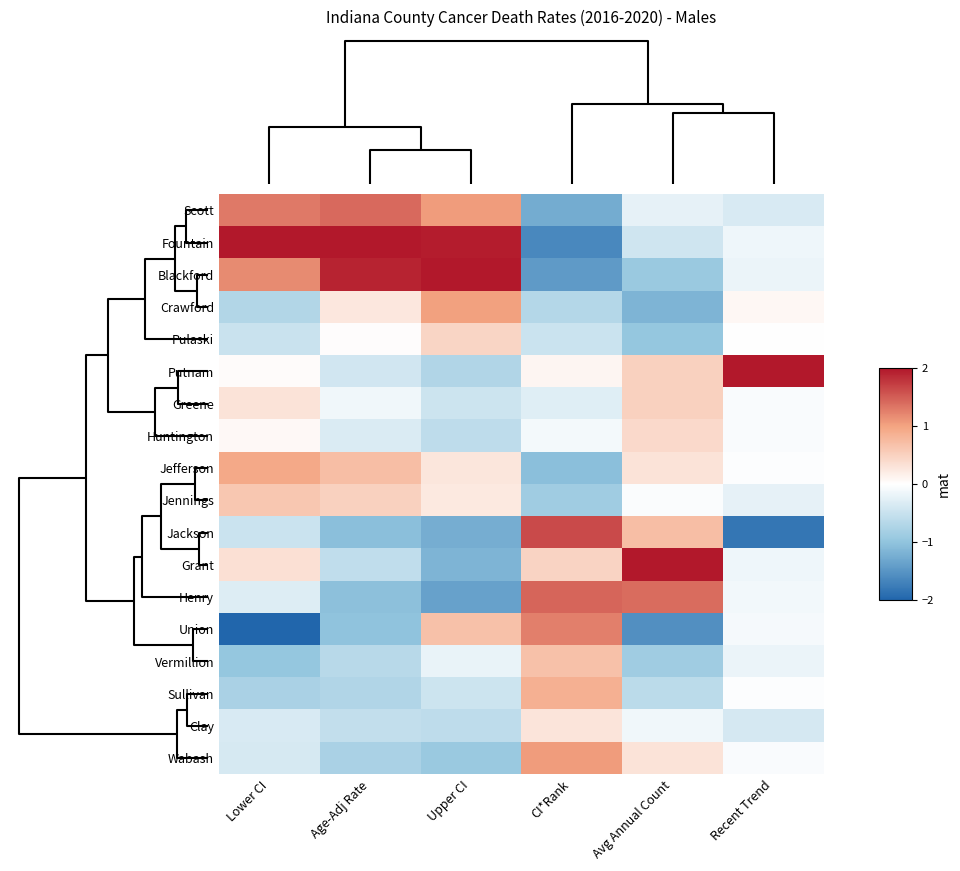

Reading left to right, transcribe all the data shown in this chart.

Scott: Lower CI=1.3	Age-Adj Rate=1.4	Upper CI=1.1	CI*Rank=-1.3	Avg Annual Count=-0.2	Recent Trend=-0.4
Fountain: Lower CI=2.0	Age-Adj Rate=2.0	Upper CI=2.0	CI*Rank=-1.6	Avg Annual Count=-0.4	Recent Trend=-0.2
Blackford: Lower CI=1.2	Age-Adj Rate=1.9	Upper CI=2.0	CI*Rank=-1.4	Avg Annual Count=-0.9	Recent Trend=-0.2
Crawford: Lower CI=-0.7	Age-Adj Rate=0.3	Upper CI=1.0	CI*Rank=-0.7	Avg Annual Count=-1.2	Recent Trend=0.1
Pulaski: Lower CI=-0.5	Age-Adj Rate=0.0	Upper CI=0.5	CI*Rank=-0.5	Avg Annual Count=-1.0	Recent Trend=0.0
Putnam: Lower CI=0.0	Age-Adj Rate=-0.4	Upper CI=-0.7	CI*Rank=0.1	Avg Annual Count=0.5	Recent Trend=2.0
Greene: Lower CI=0.3	Age-Adj Rate=-0.1	Upper CI=-0.5	CI*Rank=-0.3	Avg Annual Count=0.5	Recent Trend=-0.1
Huntington: Lower CI=0.1	Age-Adj Rate=-0.3	Upper CI=-0.6	CI*Rank=-0.1	Avg Annual Count=0.4	Recent Trend=-0.1
Jefferson: Lower CI=0.9	Age-Adj Rate=0.7	Upper CI=0.3	CI*Rank=-1.1	Avg Annual Count=0.3	Recent Trend=-0.0
Jennings: Lower CI=0.6	Age-Adj Rate=0.5	Upper CI=0.2	CI*Rank=-0.9	Avg Annual Count=-0.0	Recent Trend=-0.2
Jackson: Lower CI=-0.5	Age-Adj Rate=-1.0	Upper CI=-1.2	CI*Rank=1.6	Avg Annual Count=0.7	Recent Trend=-1.8
Grant: Lower CI=0.3	Age-Adj Rate=-0.6	Upper CI=-1.2	CI*Rank=0.5	Avg Annual Count=2.0	Recent Trend=-0.2
Henry: Lower CI=-0.3	Age-Adj Rate=-1.0	Upper CI=-1.4	CI*Rank=1.4	Avg Annual Count=1.4	Recent Trend=-0.1
Union: Lower CI=-2.0	Age-Adj Rate=-1.0	Upper CI=0.7	CI*Rank=1.3	Avg Annual Count=-1.6	Recent Trend=-0.1
Vermillion: Lower CI=-1.0	Age-Adj Rate=-0.7	Upper CI=-0.2	CI*Rank=0.7	Avg Annual Count=-0.9	Recent Trend=-0.2
Sullivan: Lower CI=-0.8	Age-Adj Rate=-0.7	Upper CI=-0.5	CI*Rank=0.9	Avg Annual Count=-0.6	Recent Trend=-0.0
Clay: Lower CI=-0.4	Age-Adj Rate=-0.6	Upper CI=-0.6	CI*Rank=0.3	Avg Annual Count=-0.1	Recent Trend=-0.4
Wabash: Lower CI=-0.4	Age-Adj Rate=-0.8	Upper CI=-0.9	CI*Rank=1.1	Avg Annual Count=0.3	Recent Trend=-0.1